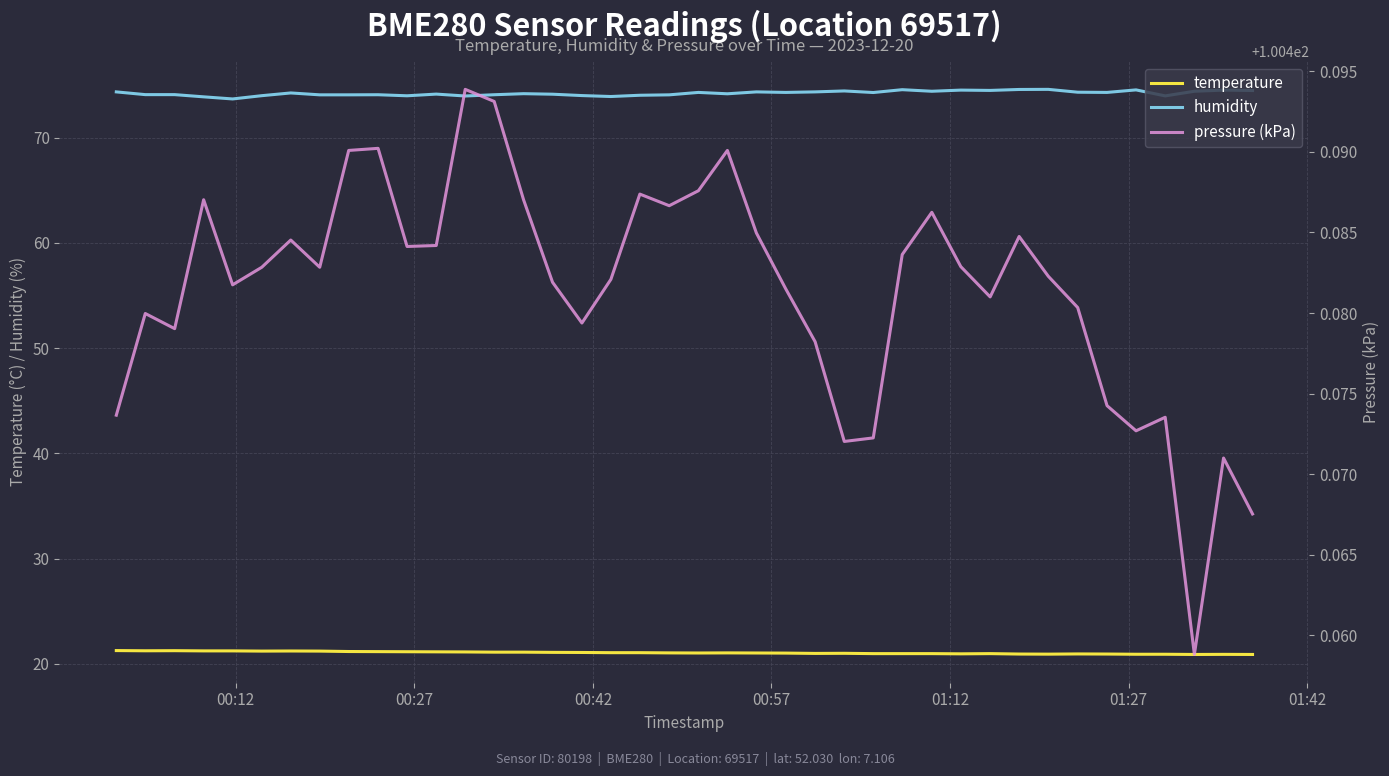

True or false: humidity and temperature intersect in this chart.

False